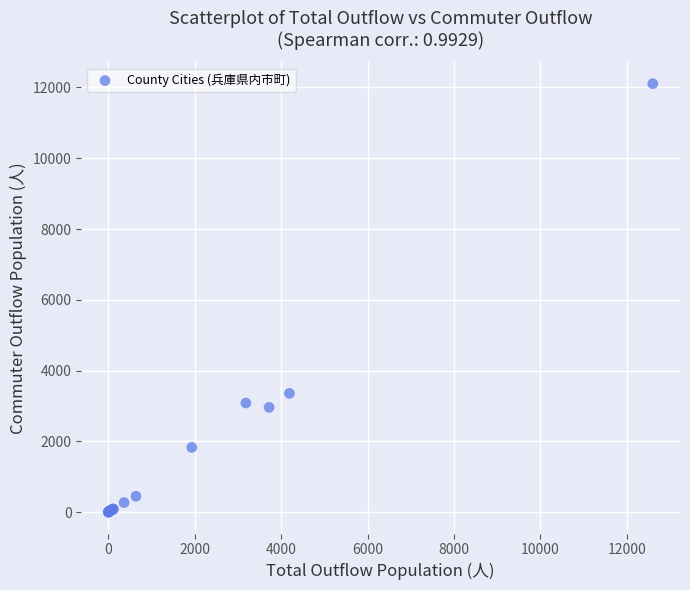

What Y value in the scatter plot is closest to 6054?

3356